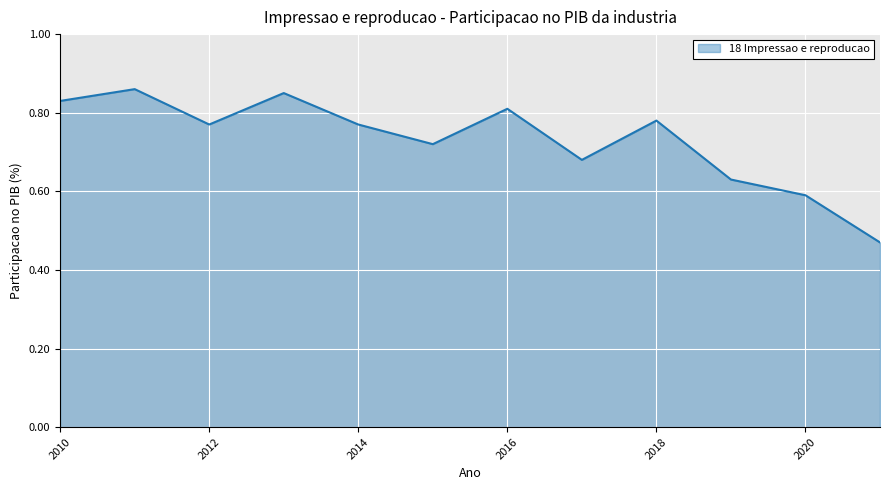

What is the difference between the maximum and minimum values?

0.4